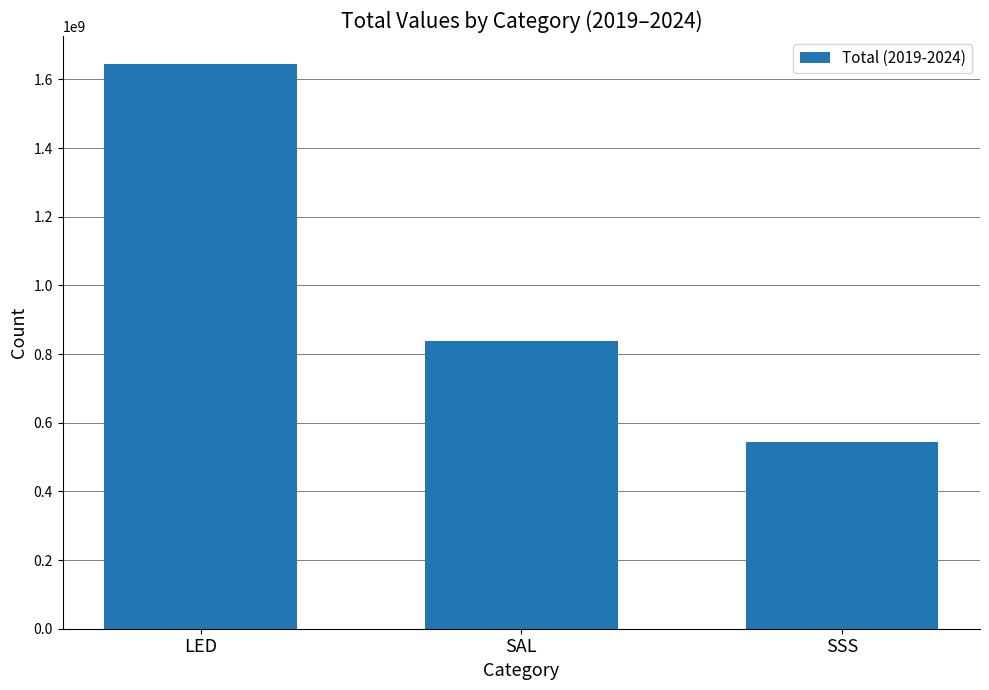

Approximately how many times larger is the value at SSS compared to LED?

0.3